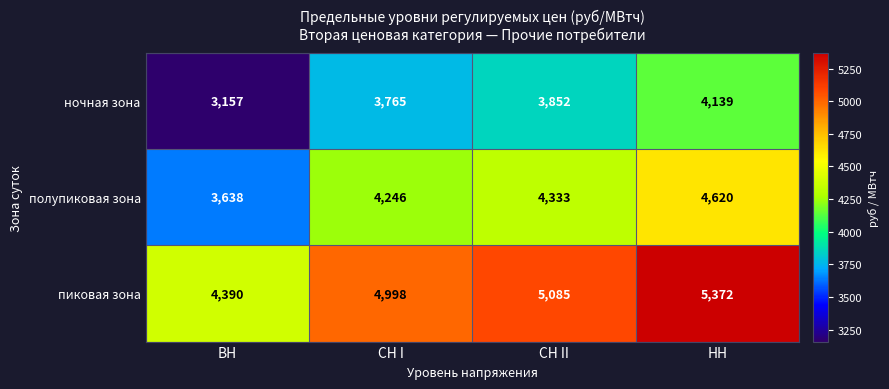

What is the spread (max minus min) of values at НН?

1233